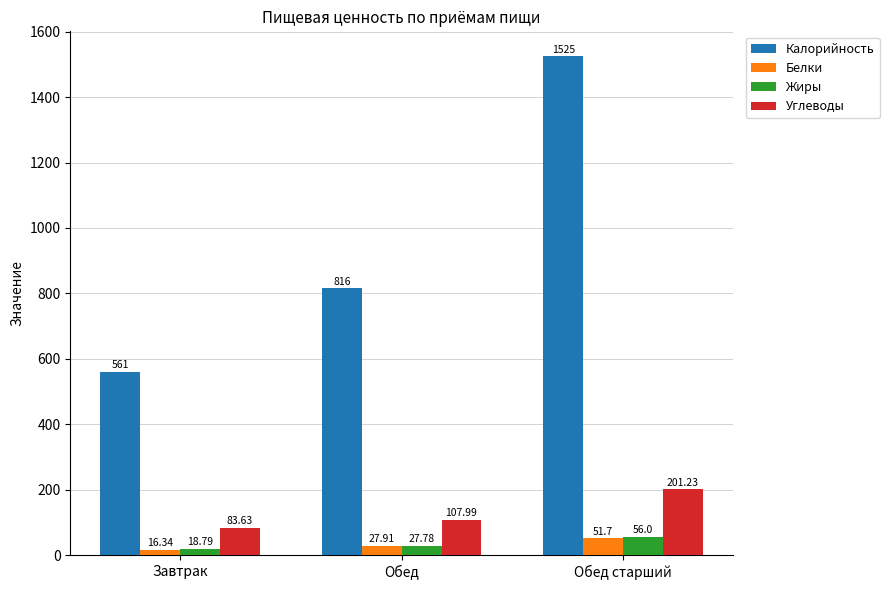

At which category is the sum across all series the highest?

Обед старший